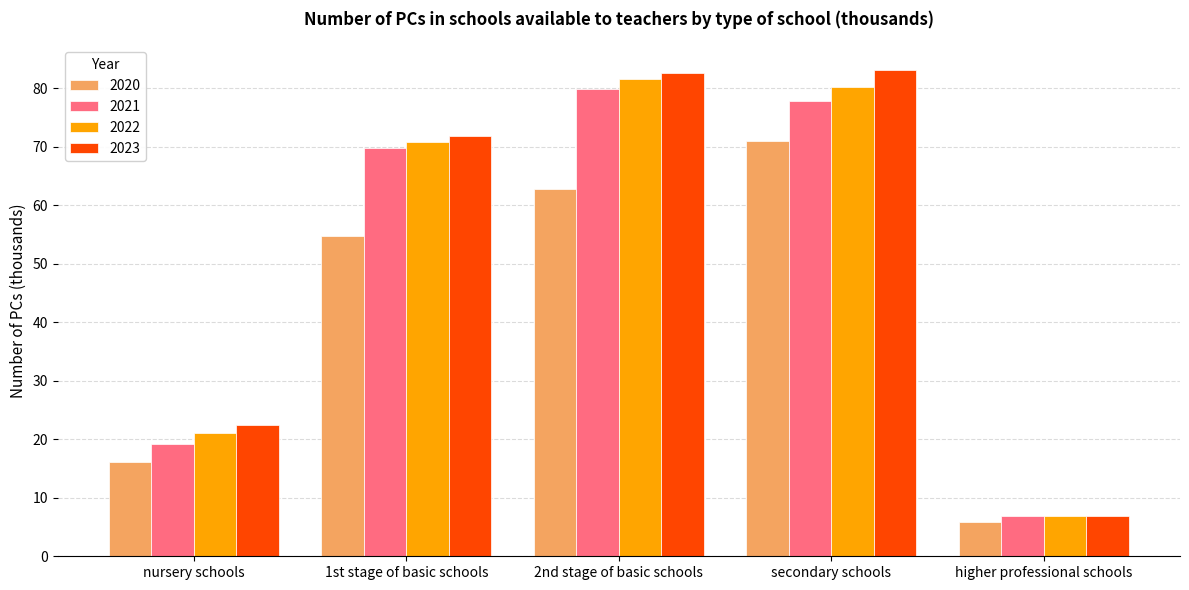

Reading left to right, what are all the values shown in this chart?

2020: 16.2	54.8	62.9	71.0	5.8
2021: 19.2	69.9	79.9	77.9	6.8
2022: 21.2	70.9	81.6	80.3	6.9
2023: 22.4	71.9	82.6	83.2	6.9